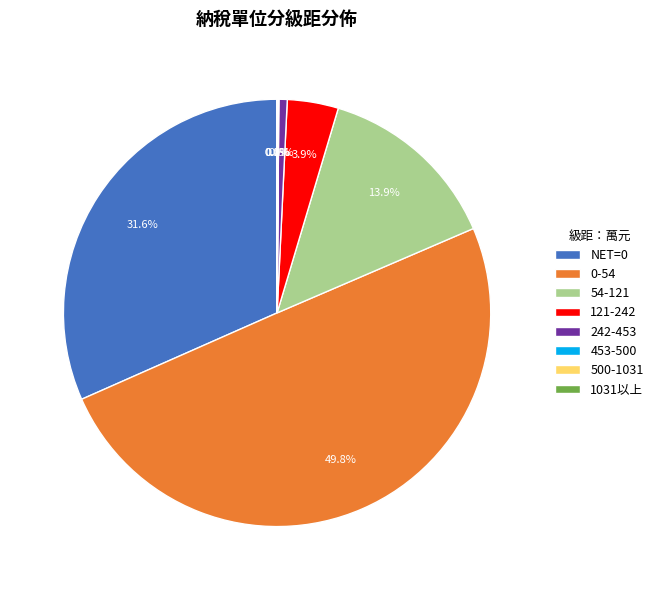

What is the largest slice in the pie chart?

0-54